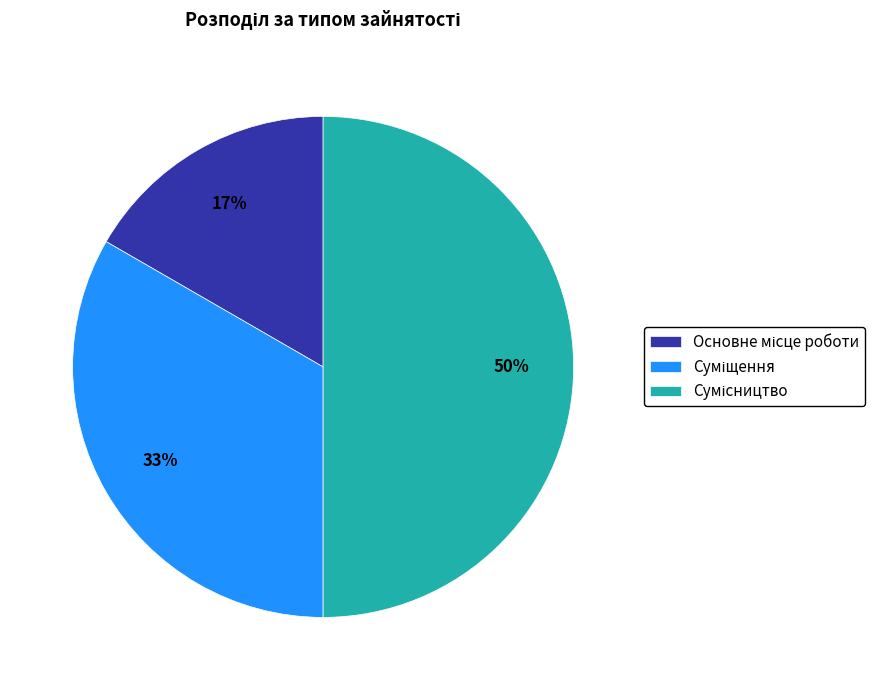

How many segments does this pie chart have?

3